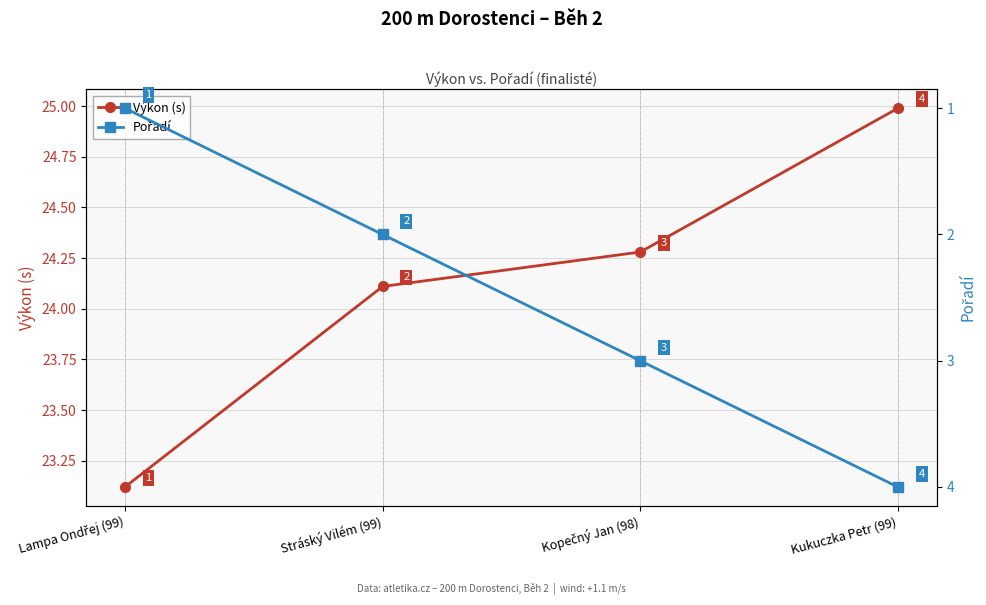

True or false: Pořadí has more than 0 points higher than both neighbors.

False